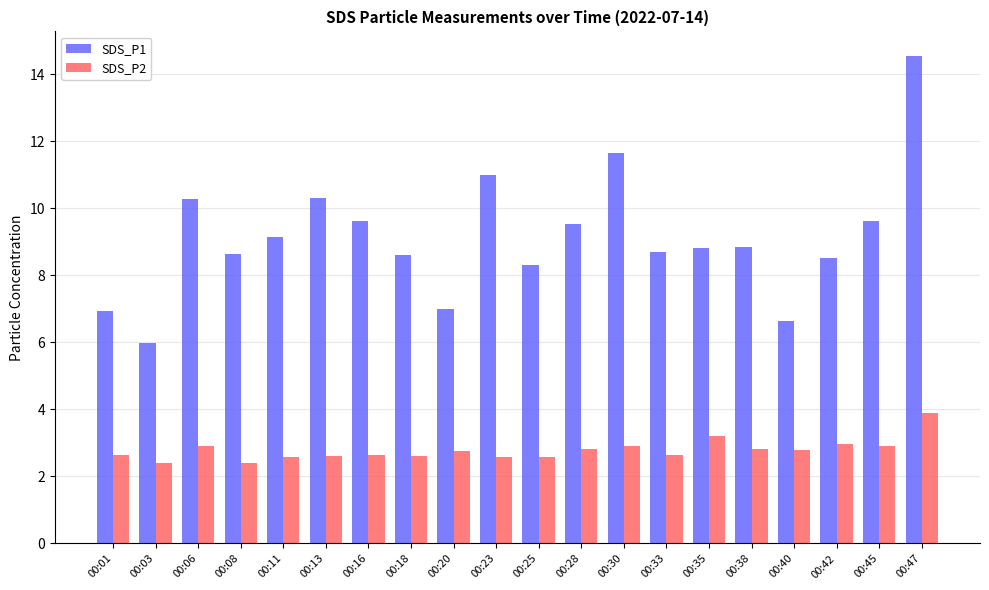

Where does the SDS_P1 series first go above 8?

00:06